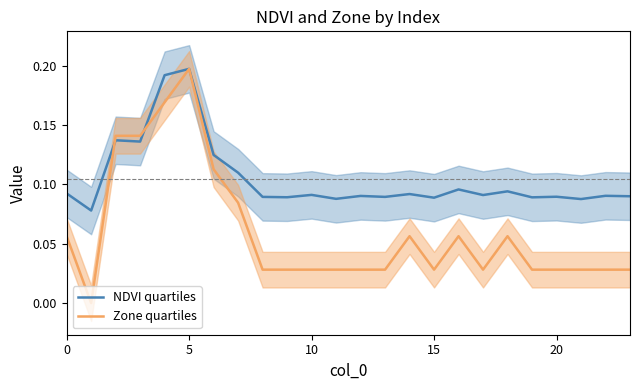

Reading right to left, what are all the values shown in this chart?

NDVI quartiles: 0.1	0.1	0.1	0.1	0.1	0.1	0.1	0.1	0.1	0.1	0.1	0.1	0.1	0.1	0.1	0.1	0.1	0.1	0.2	0.2	0.1	0.1	0.1	0.1
Zone quartiles: 0.0	0.0	0.0	0.0	0.0	0.1	0.0	0.1	0.0	0.1	0.0	0.0	0.0	0.0	0.0	0.0	0.1	0.1	0.2	0.2	0.1	0.1	0.0	0.1